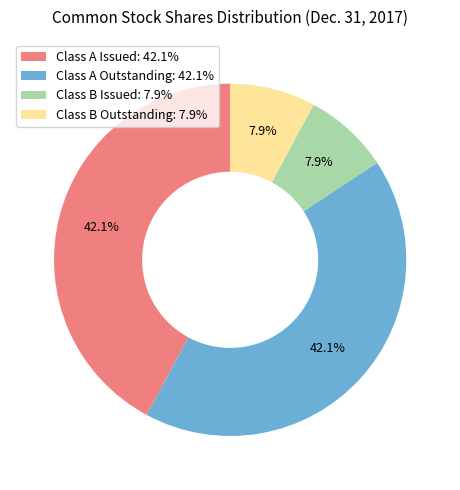

What percentage is NOT represented by Class B Outstanding?

92.1%